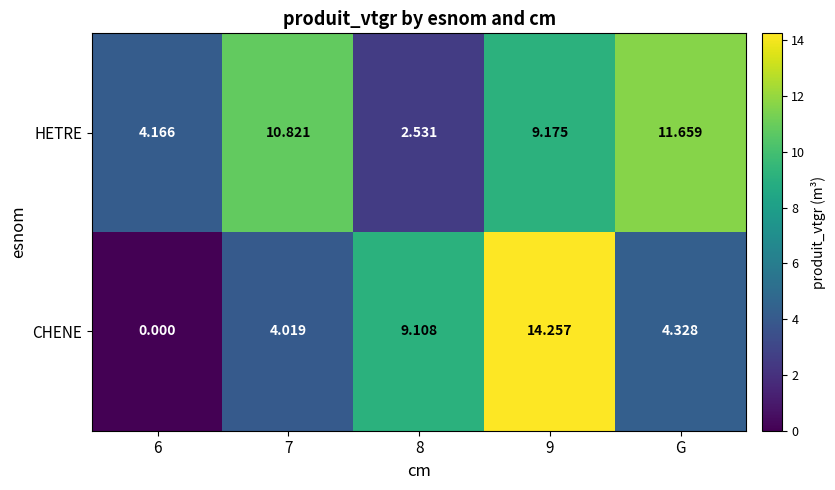

List the series in order of their peak value, highest first.

CHENE, HETRE